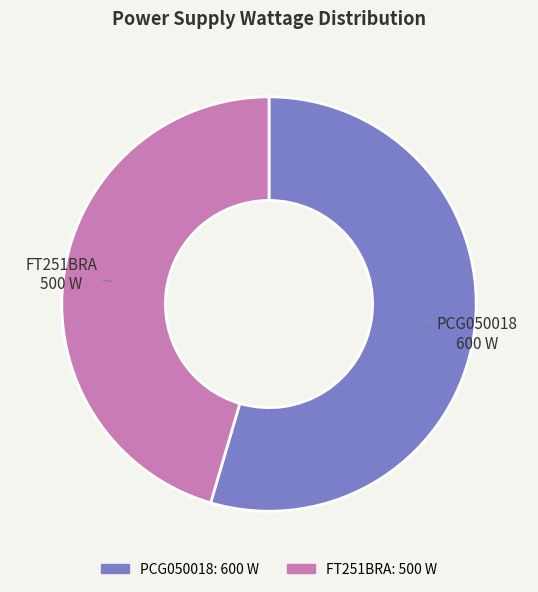

Rank the categories by value from lowest to highest.

FT251BRA, PCG050018